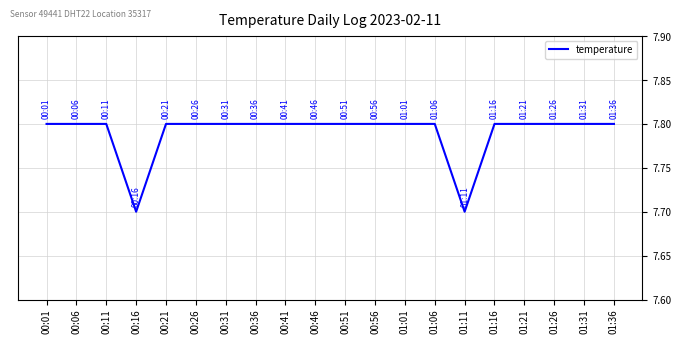

Reading right to left, list all the values displayed in this chart.

7.8	7.8	7.8	7.8	7.8	7.7	7.8	7.8	7.8	7.8	7.8	7.8	7.8	7.8	7.8	7.8	7.7	7.8	7.8	7.8